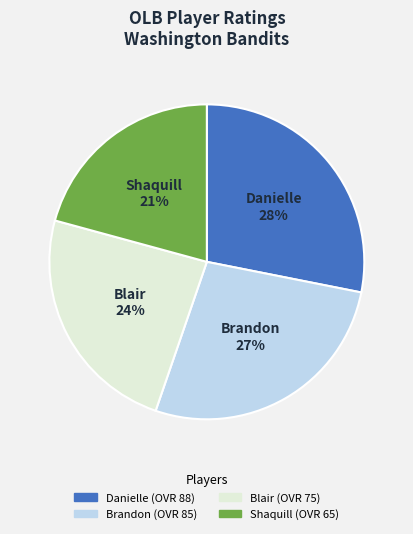

True or false: Blair accounts for 12% of the total.

False